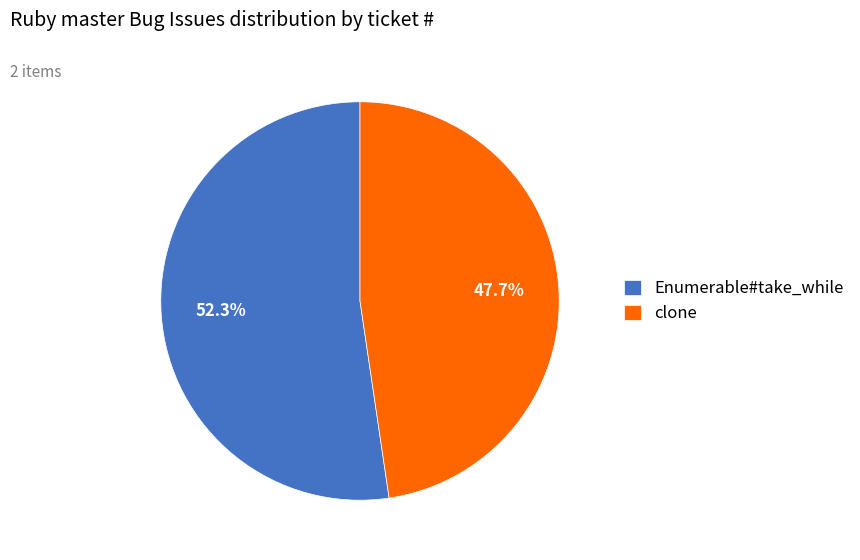

To the nearest percent, what is the average slice percentage?

50%